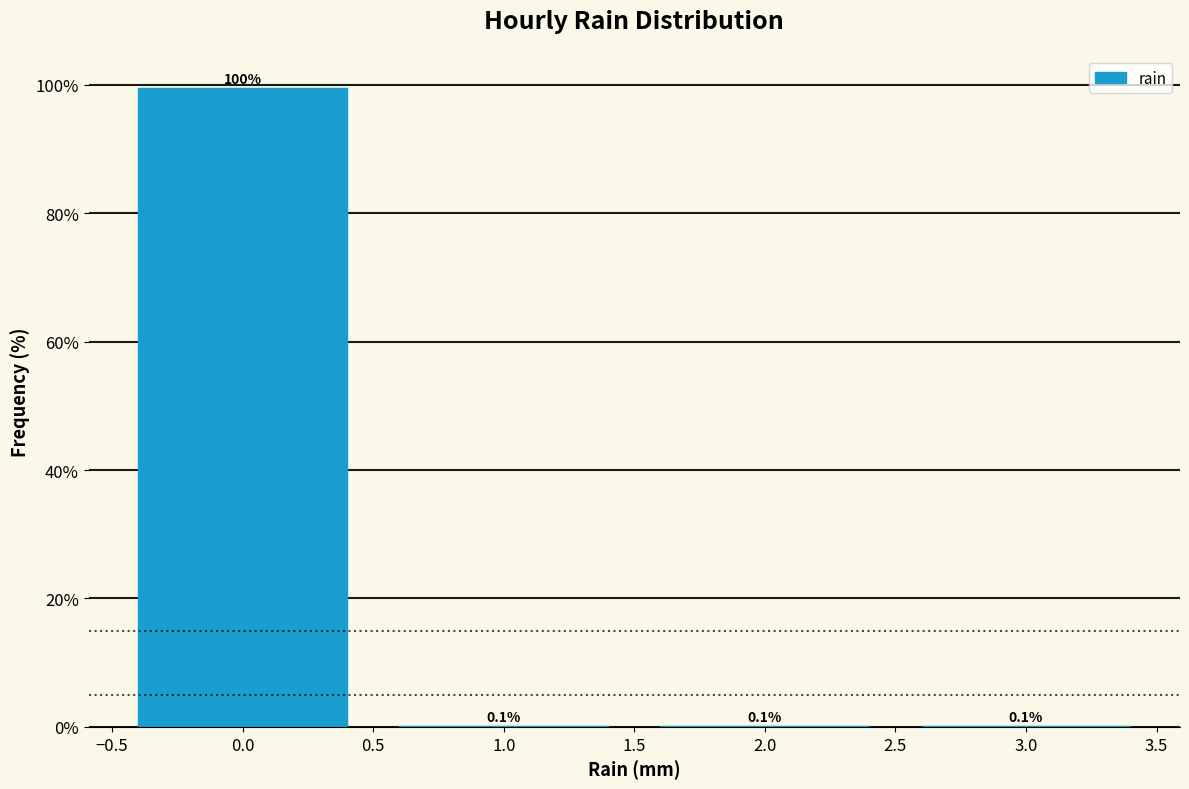

What is the height of the bar covering -0.5 to 0.5 on the x-axis?

99.6